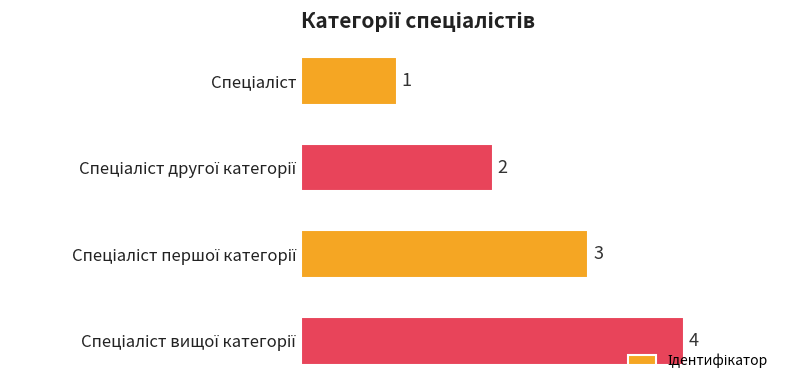

Does the chart contain any negative values?

No